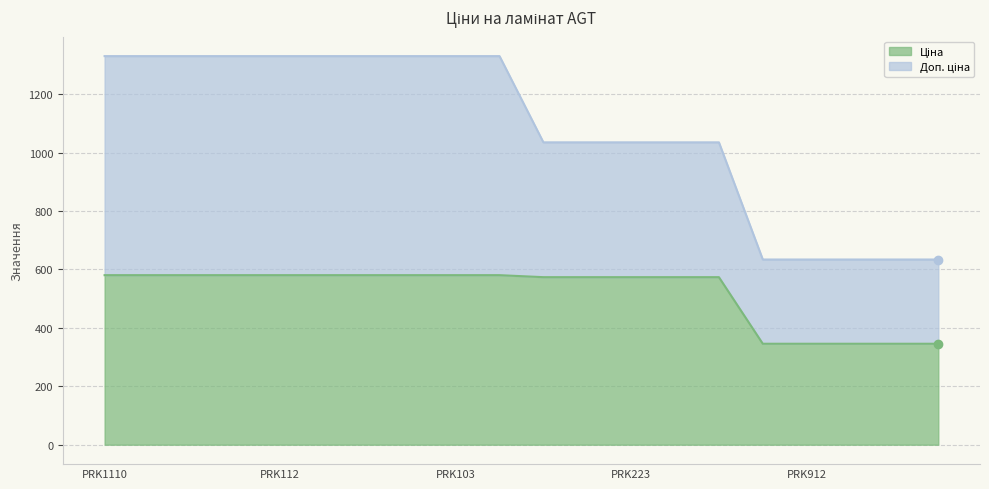

How many lines are shown in the chart?

2